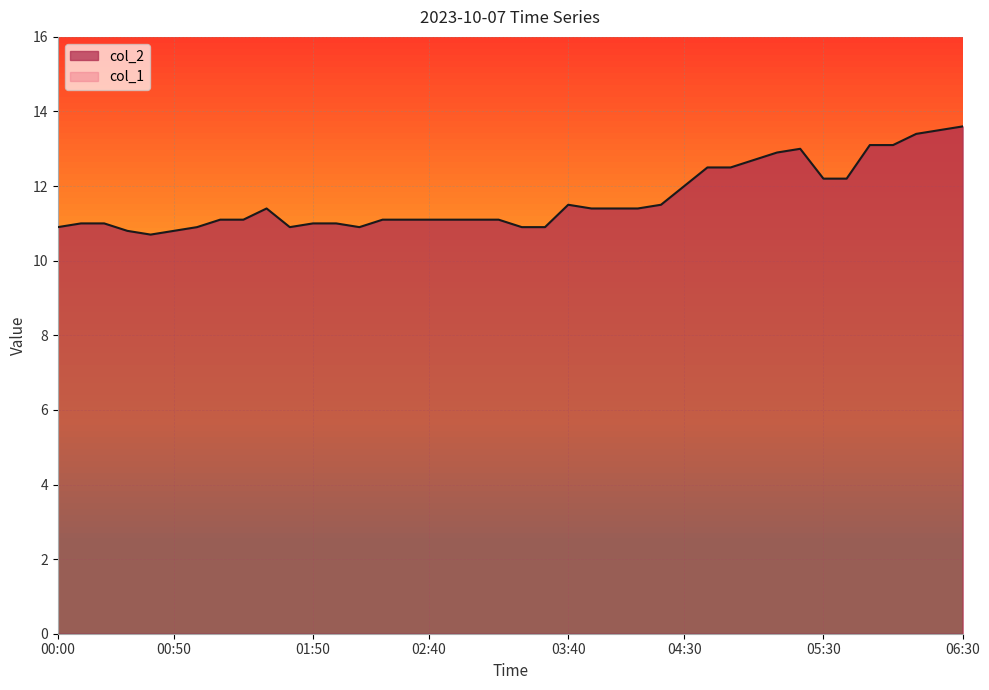

Reading left to right, what are all the values shown in this chart?

00:00=10.9	00:10=11.0	00:20=11.0	00:30=10.8	00:40=10.7	00:50=10.8	01:00=10.9	01:10=11.1	01:20=11.1	01:30=11.4	01:40=10.9	01:50=11.0	02:00=11.0	02:10=10.9	02:20=11.1	02:30=11.1	02:40=11.1	02:50=11.1	03:00=11.1	03:10=11.1	03:20=10.9	03:30=10.9	03:40=11.5	03:50=11.4	04:00=11.4	04:10=11.4	04:20=11.5	04:30=12.0	04:40=12.5	04:50=12.5	05:00=12.7	05:10=12.9	05:20=13.0	05:30=12.2	05:40=12.2	05:50=13.1	06:00=13.1	06:10=13.4	06:20=13.5	06:30=13.6